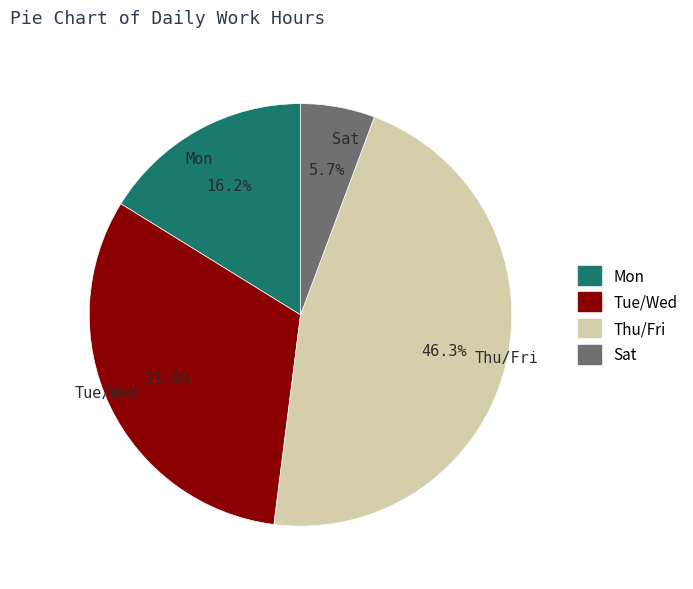

Between Mon and Thu/Fri, which is larger?

Thu/Fri